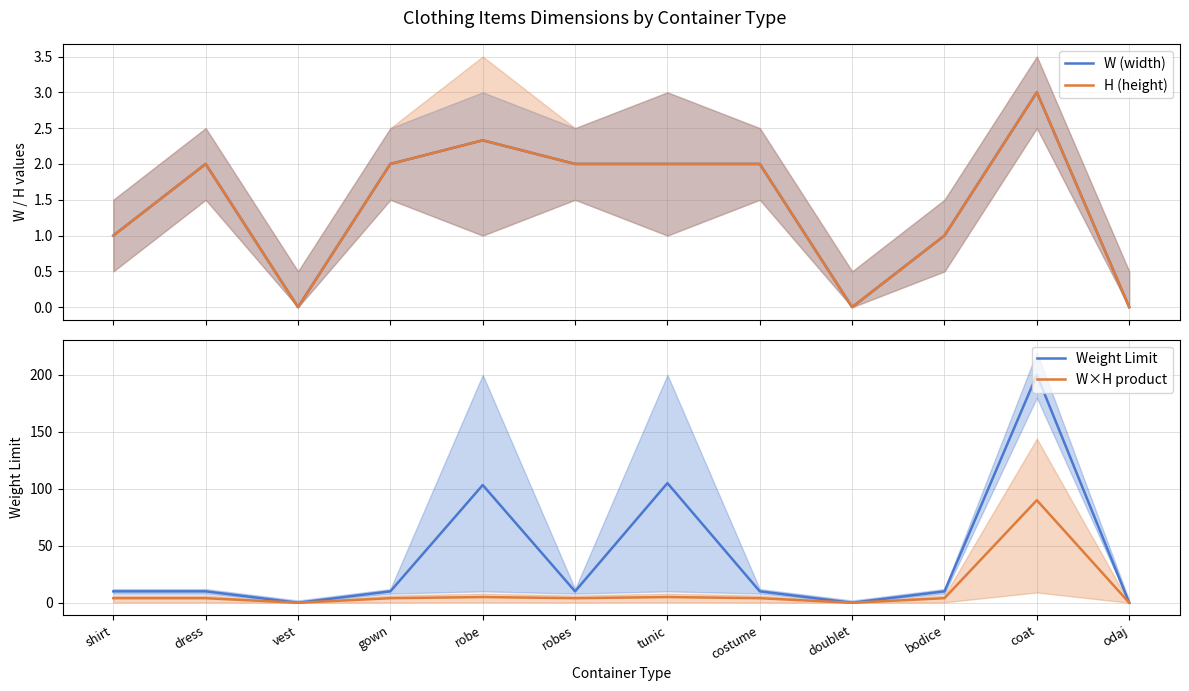

Reading left to right, what are all the values shown in this chart?

W (width): shirt=1.0	dress=2.0	vest=0.0	gown=2.0	robe=2.3	robes=2.0	tunic=2.0	costume=2.0	doublet=0.0	bodice=1.0	coat=3.0	odaj=0.0
H (height): shirt=1.0	dress=2.0	vest=0.0	gown=2.0	robe=2.3	robes=2.0	tunic=2.0	costume=2.0	doublet=0.0	bodice=1.0	coat=3.0	odaj=0.0
Weight Limit: shirt=10.0	dress=10.0	vest=0.0	gown=10.0	robe=103.3	robes=10.0	tunic=105.0	costume=10.0	doublet=0.0	bodice=10.0	coat=200.0	odaj=0.0
W×H product: shirt=4.0	dress=4.0	vest=0.0	gown=4.0	robe=5.0	robes=4.0	tunic=5.0	costume=4.0	doublet=0.0	bodice=4.0	coat=90.0	odaj=0.0